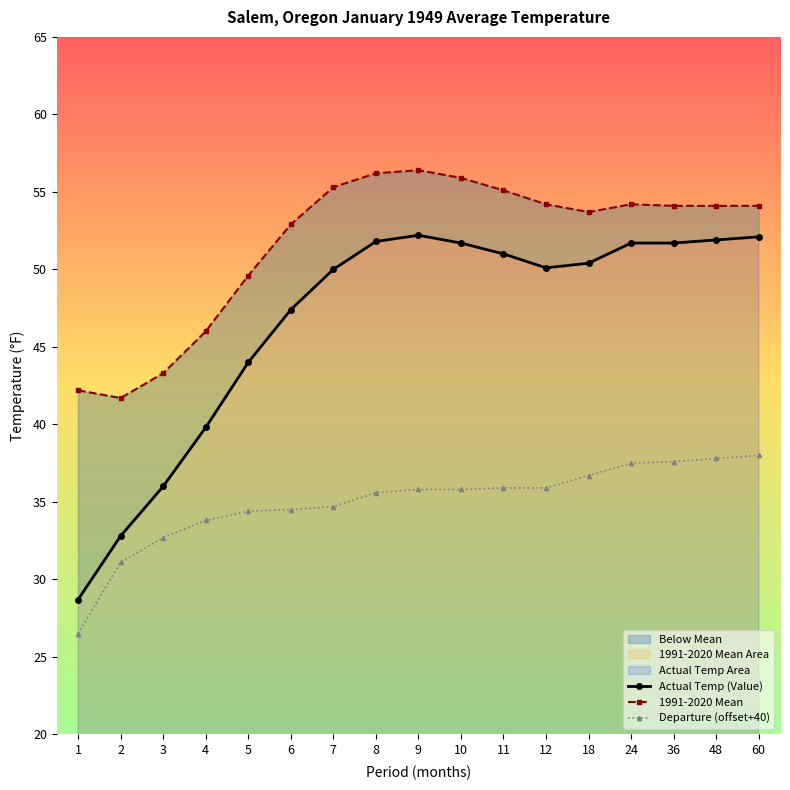

Is it true that Departure equals 35.9 at 12?

True